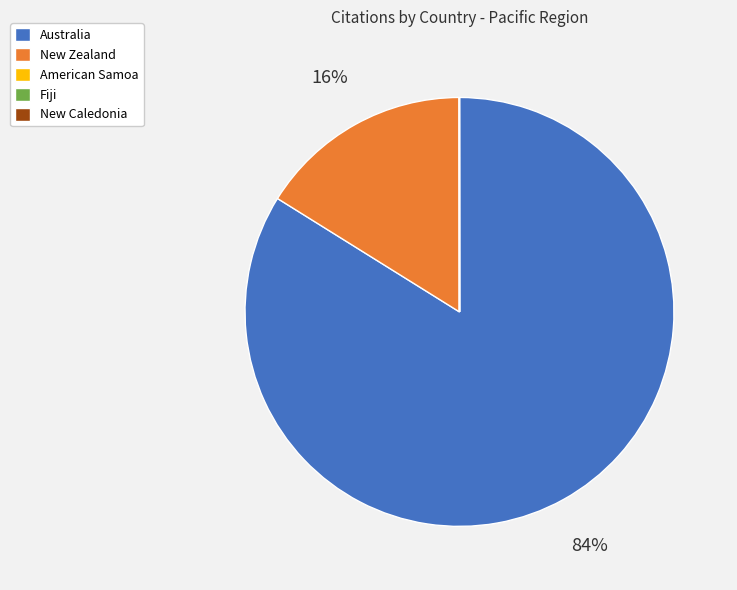

Is there any slice that represents more than half of the pie?

Yes